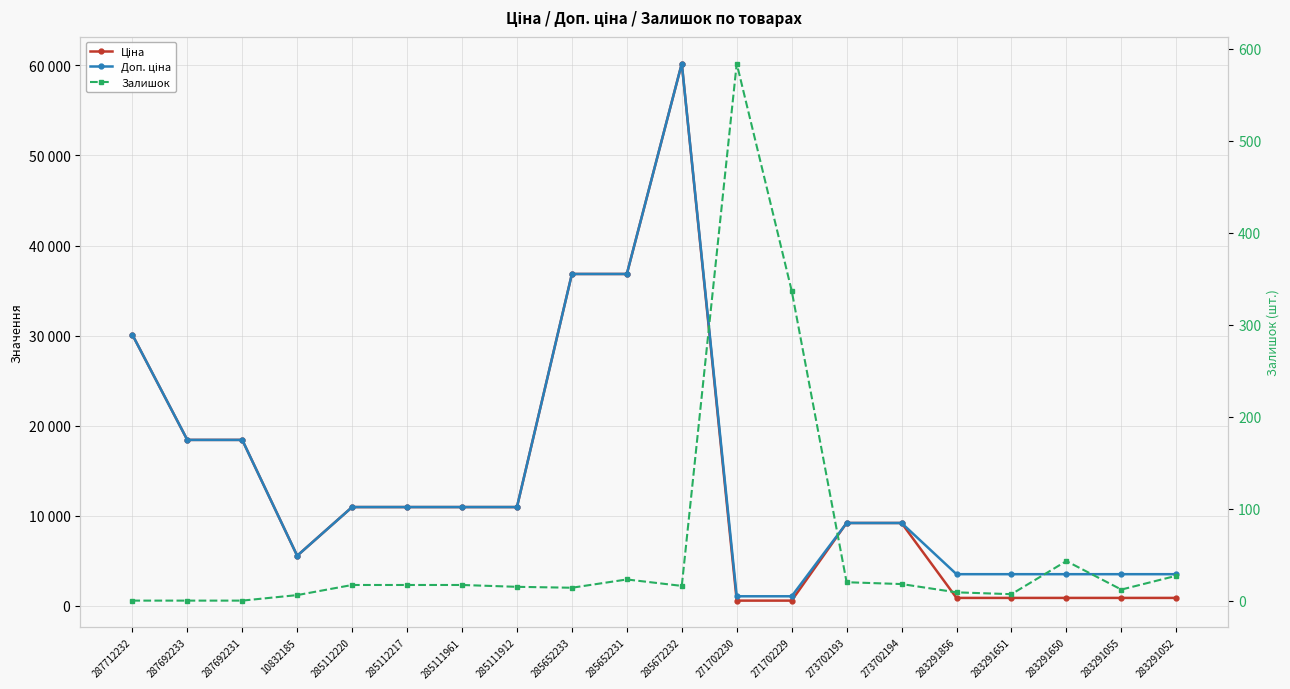

What is the greatest value displayed?

60205.6